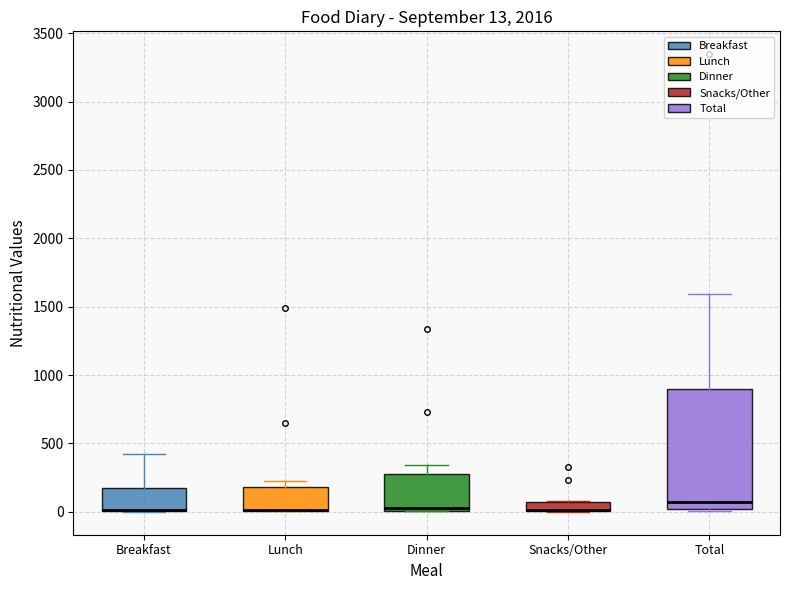

Which box is the tallest, from its lower edge to its upper edge?

Total